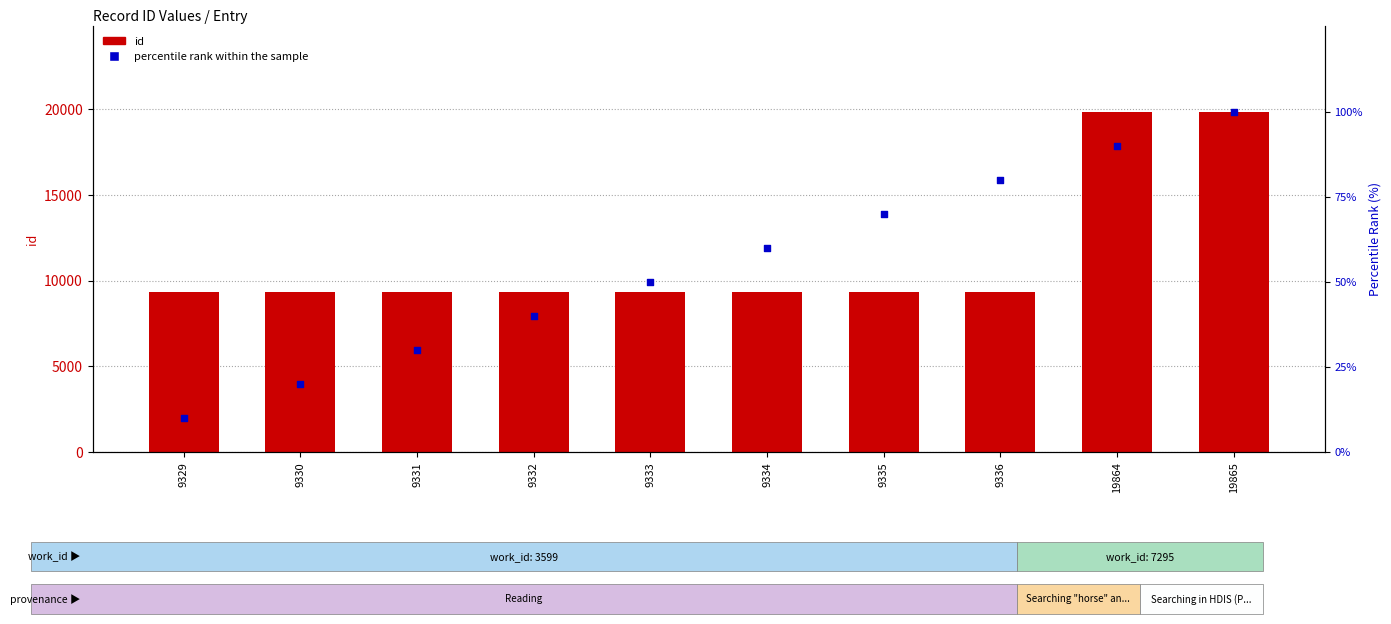

What is the total value across all series at 9330?

9350